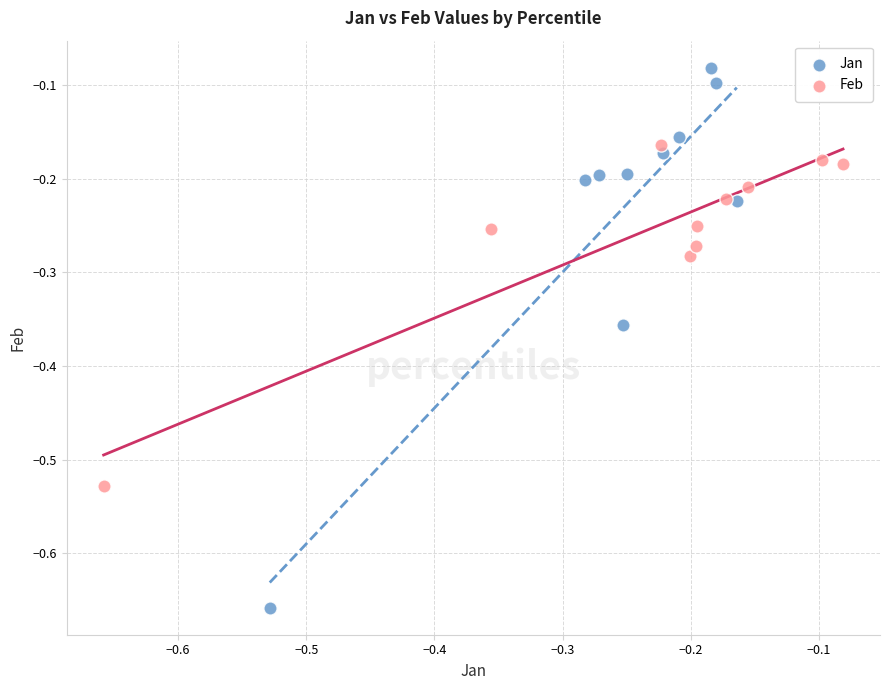

Which series reaches the maximum Y coordinate?

Jan